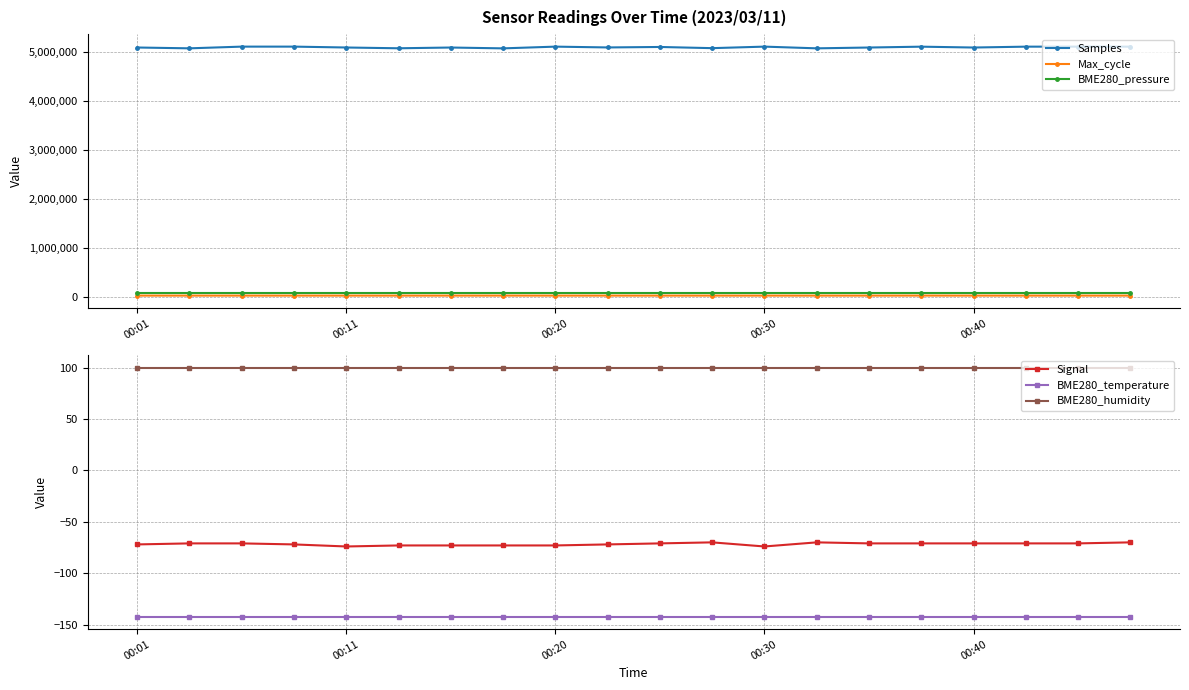

What is the minimum value for BME280_temperature?

-142.4